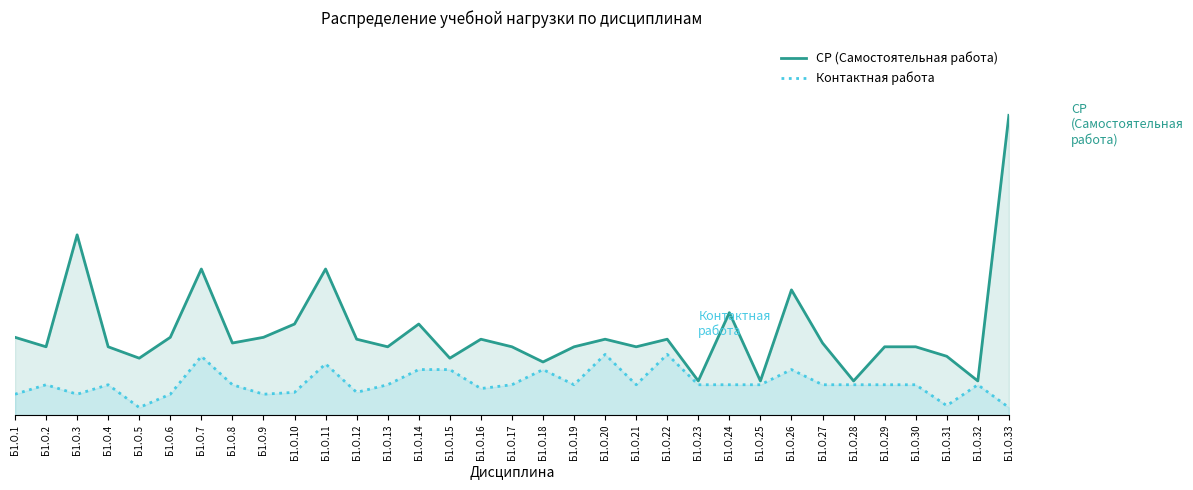

True or false: СР (Самостоятельная работа) has more than 2 interior local peaks.

True